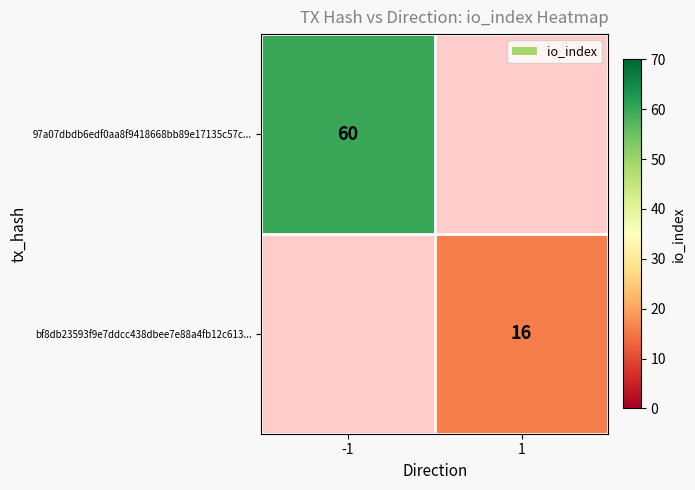

The bf8db23593f9e7ddcc438dbee7e88a4fb12c613... series shows 7 at 1. True or false?

False